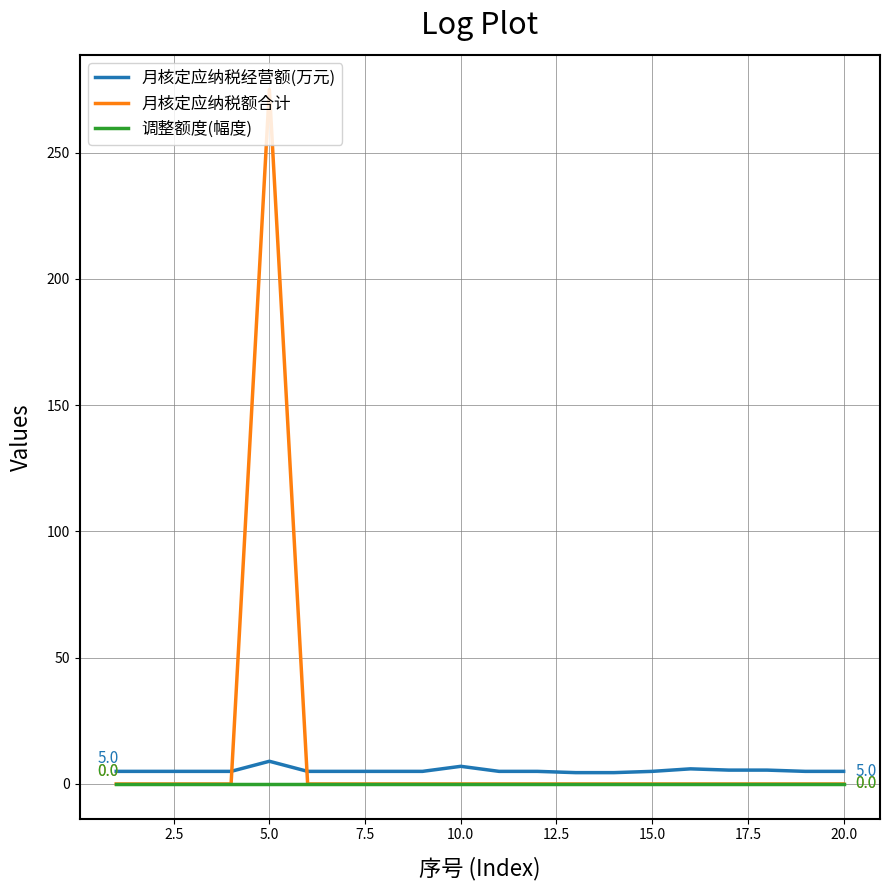

Does the chart have visible grid lines?

Yes